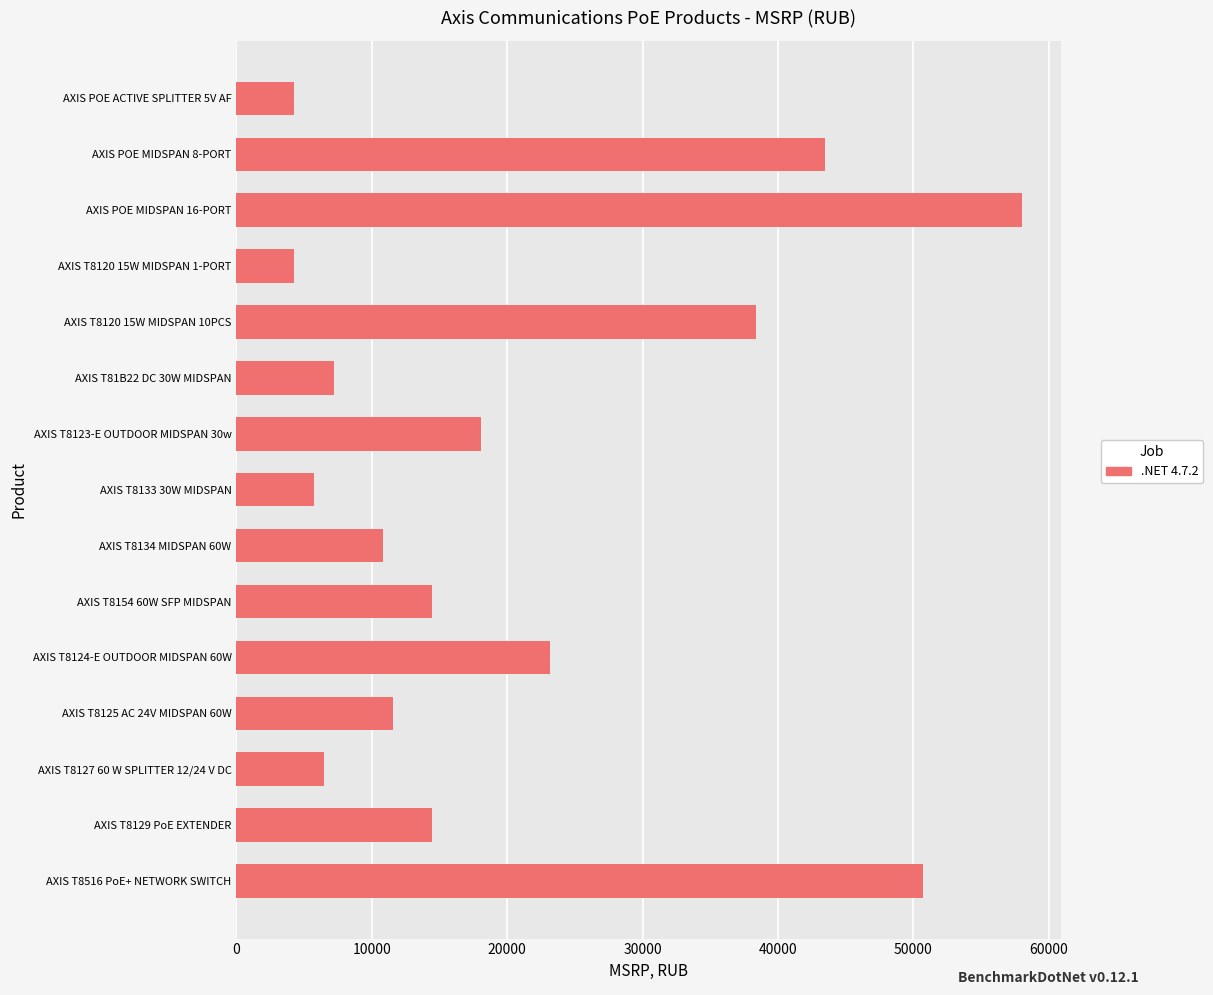

What is the difference between the maximum and minimum values?

53723